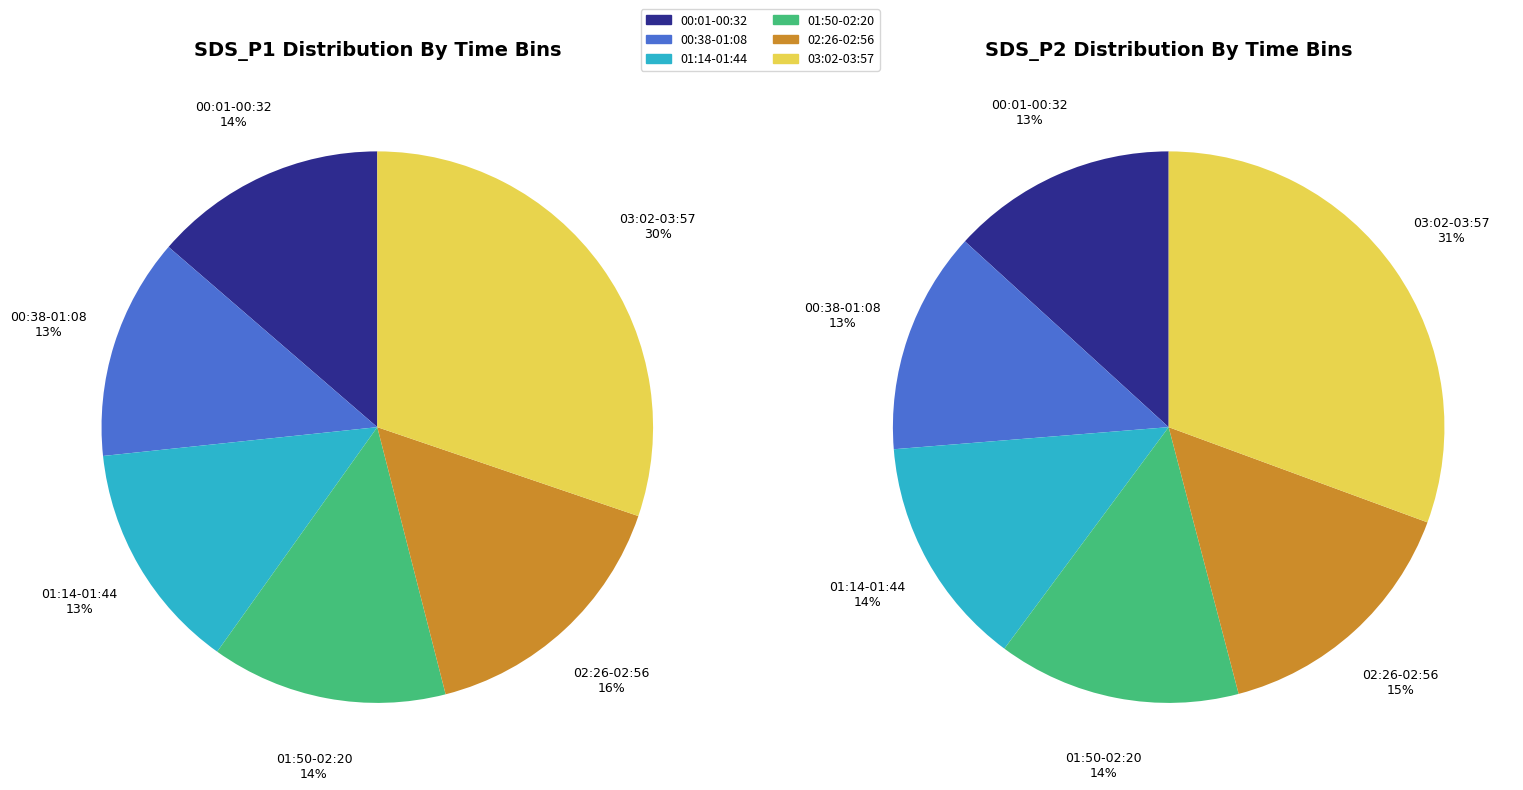

The 03:14 slice represents 10% of the pie. True or false?

False